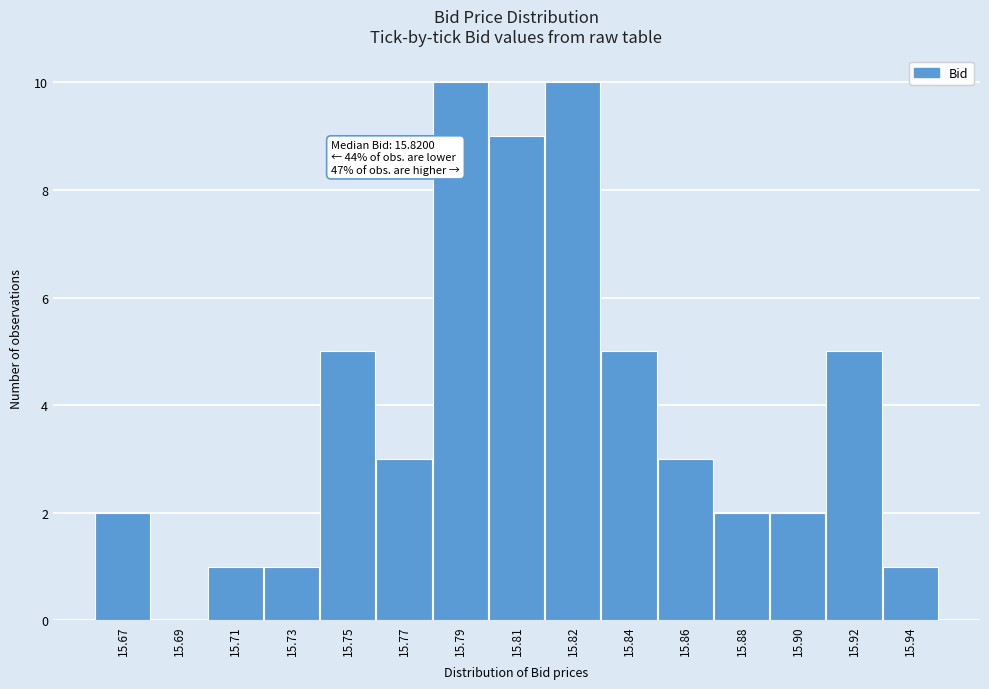

Reading right to left, what are all the values shown in this chart?

15.94=1	15.92=5	15.90=2	15.88=2	15.86=3	15.84=5	15.82=10	15.81=9	15.79=10	15.77=3	15.75=5	15.73=1	15.71=1	15.69=0	15.67=2